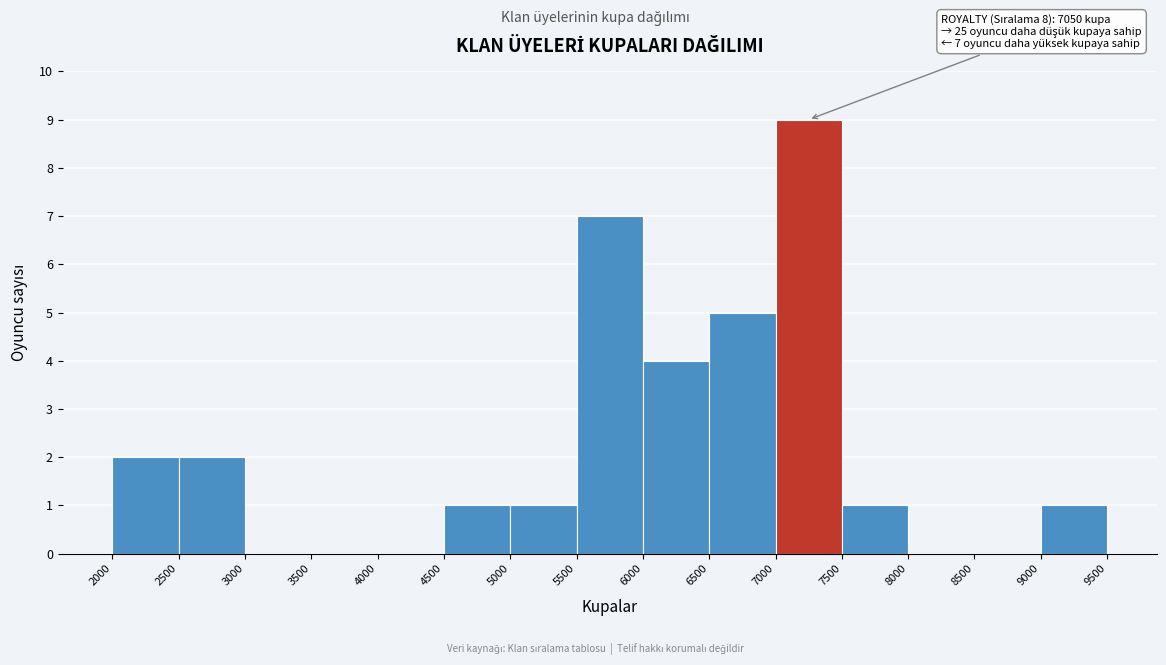

Which range on the x-axis has the tallest bar?

7000 to 7500